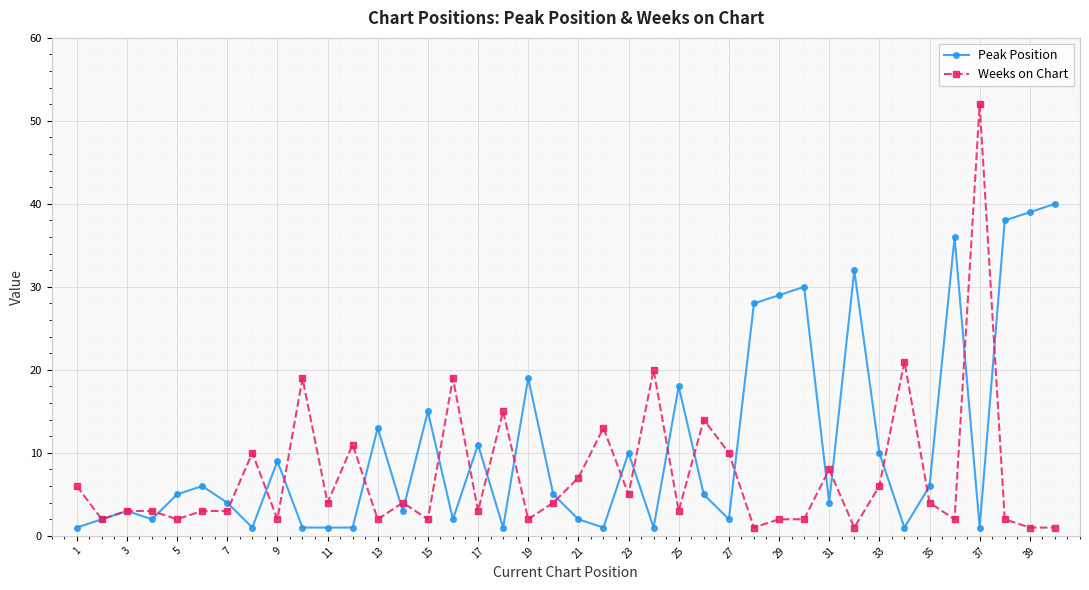

Rank the series by their average value, from lowest to highest.

Weeks on Chart, Peak Position